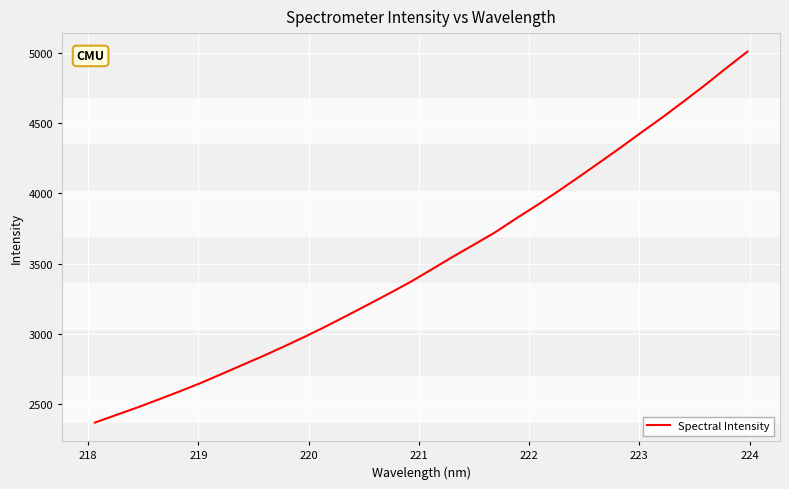

What is the minimum value shown in the chart?

2368.4